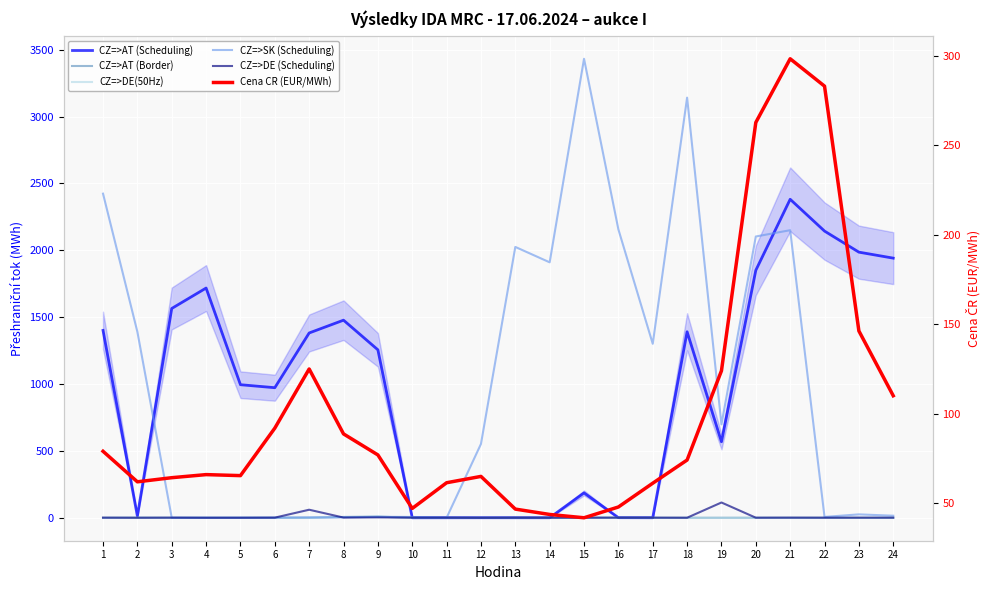

In Cena CR (EUR/MWh), how many points are lower than both neighbors (excluding endpoints)?

4